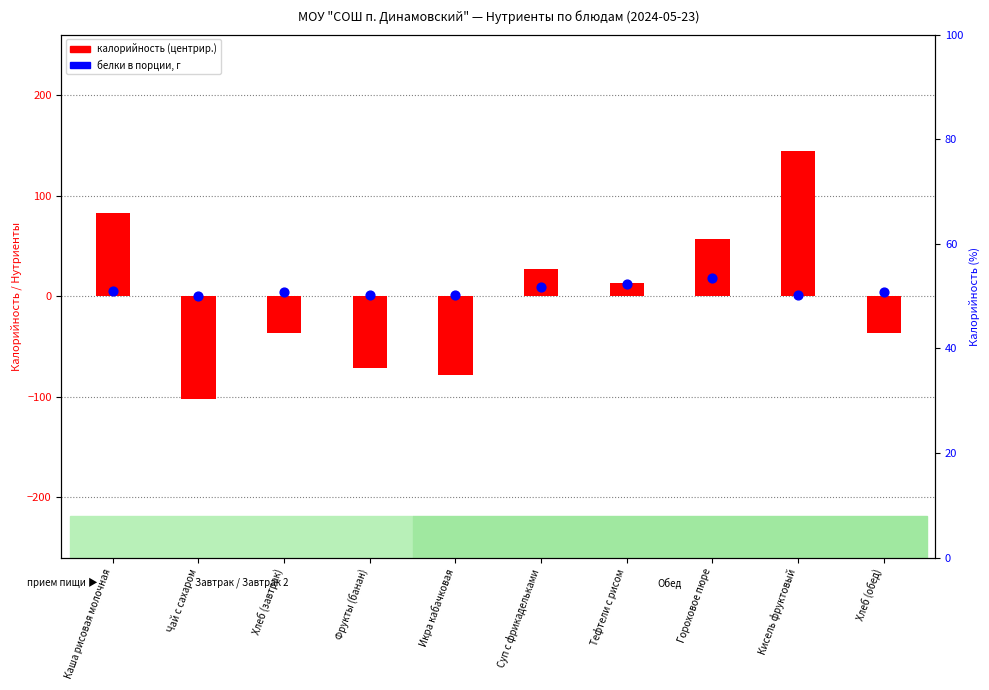

Which series contains the lowest Y value?

калорийность (центрир.)